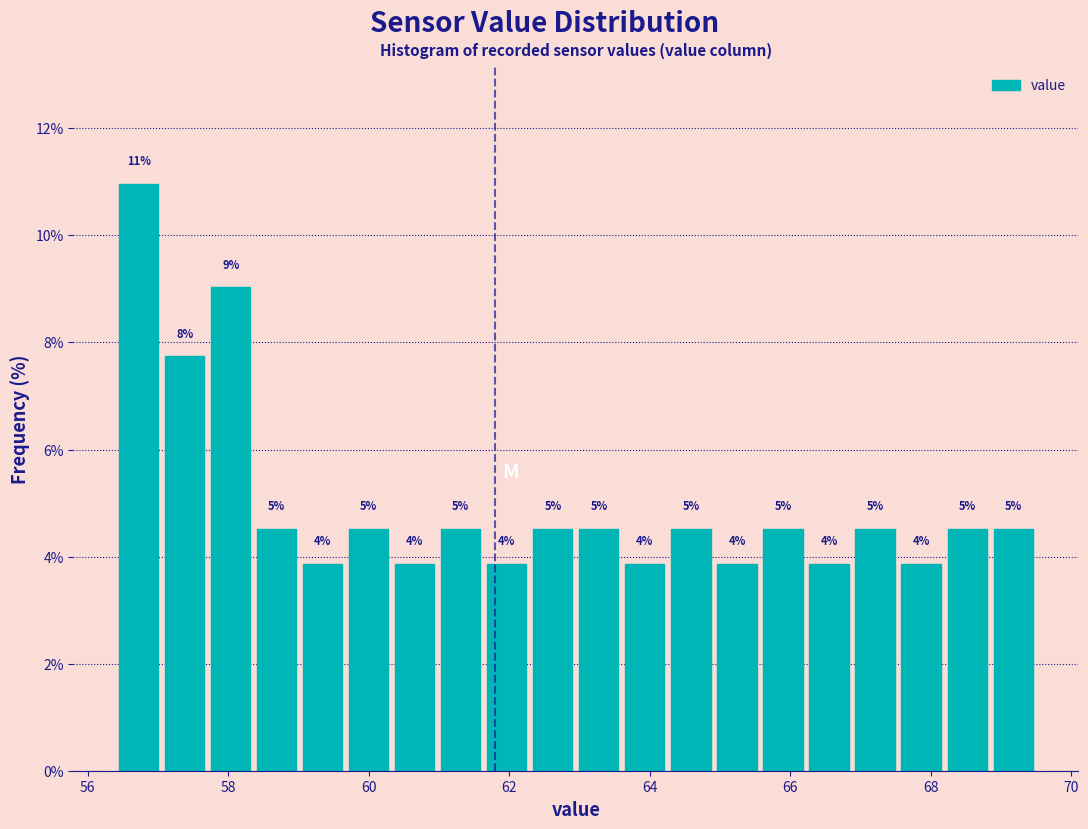

Around what value on the x-axis is the tallest bar? Give the approximate position of its centre, as read against the axis.

56.8